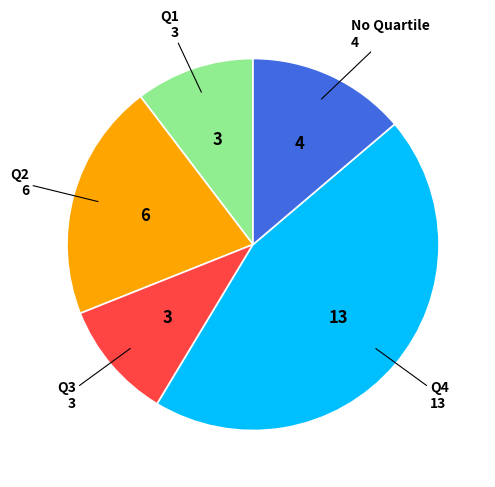

Does any single category account for the majority?

No